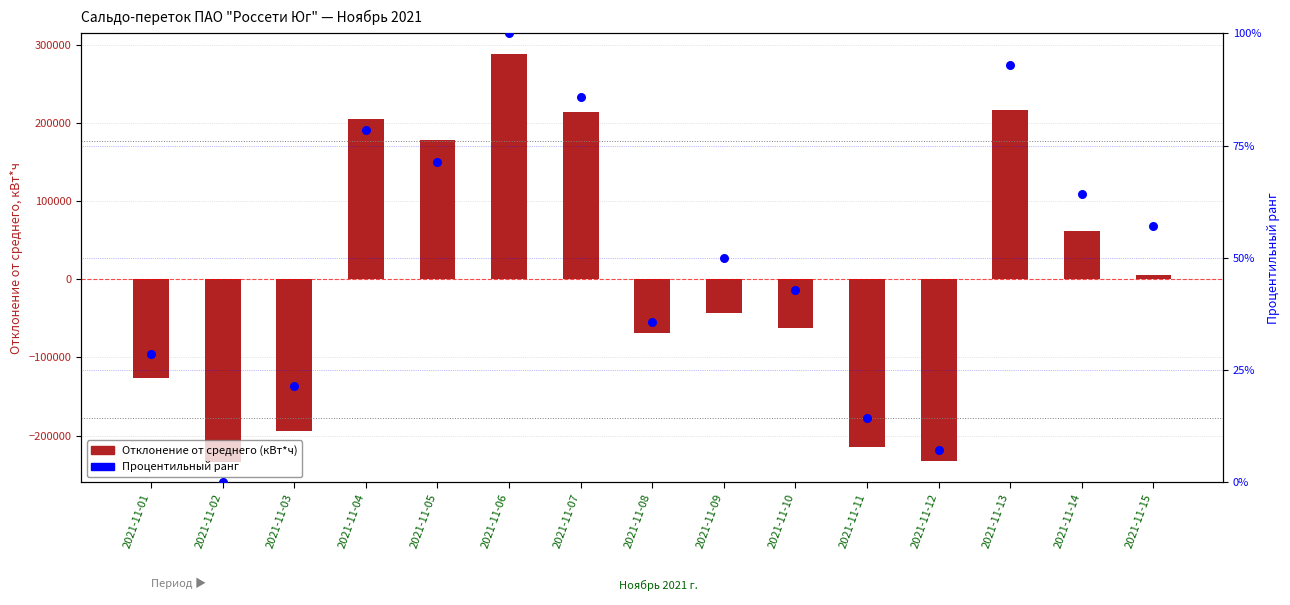

What is the total value across all series at 2021-11-14?

62267.7